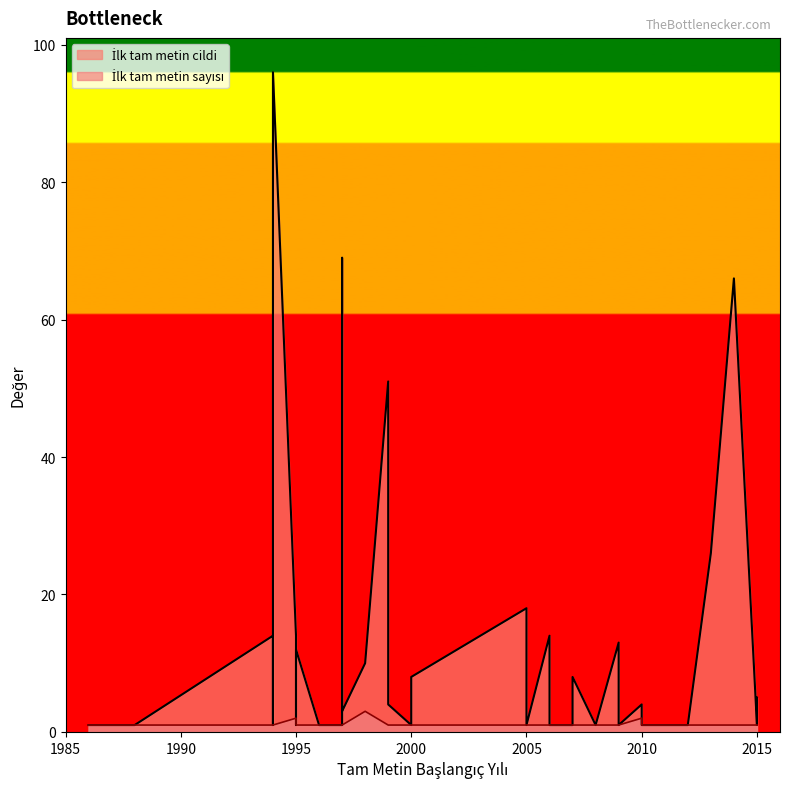

Between 2012 and 1995, which series saw the biggest shift?

İlk tam metin cildi